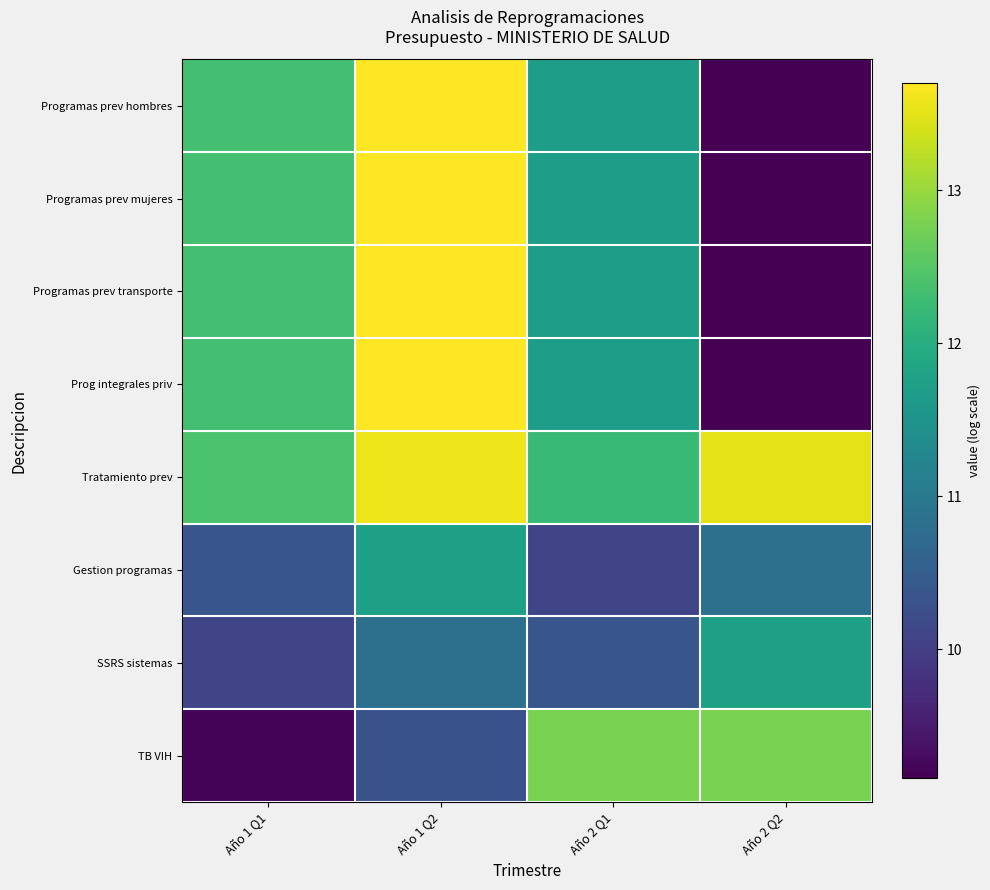

Rank the series by their maximum value, from lowest to highest.

Gestion programas, SSRS sistemas, TB VIH, Tratamiento prev, Programas prev hombres, Programas prev mujeres, Programas prev transporte, Prog integrales priv